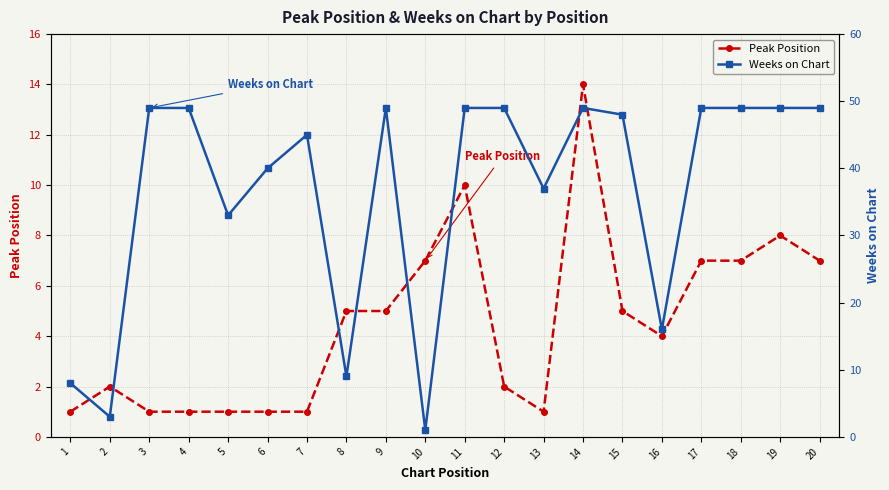

At which label does Weeks on Chart reach its peak?

3